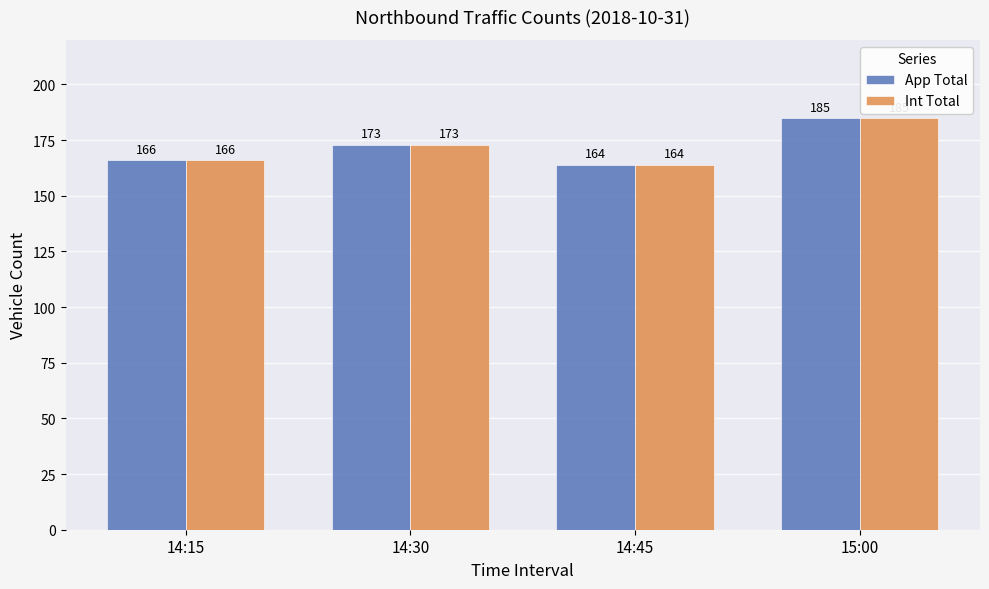

List the labels in order of Int Total value, largest first.

15:00, 14:30, 14:15, 14:45